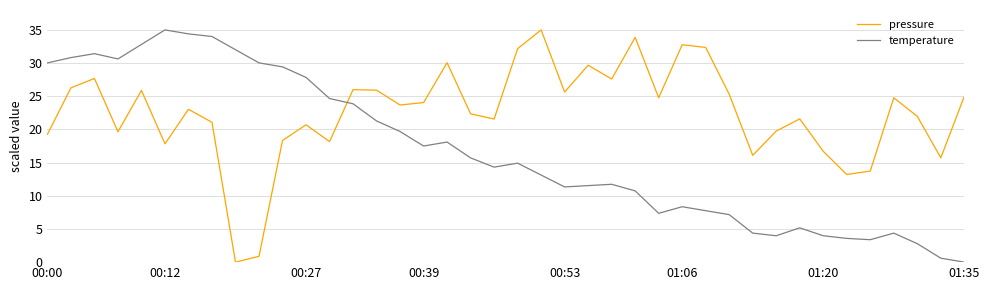

Which series has the largest total across all categories?

pressure